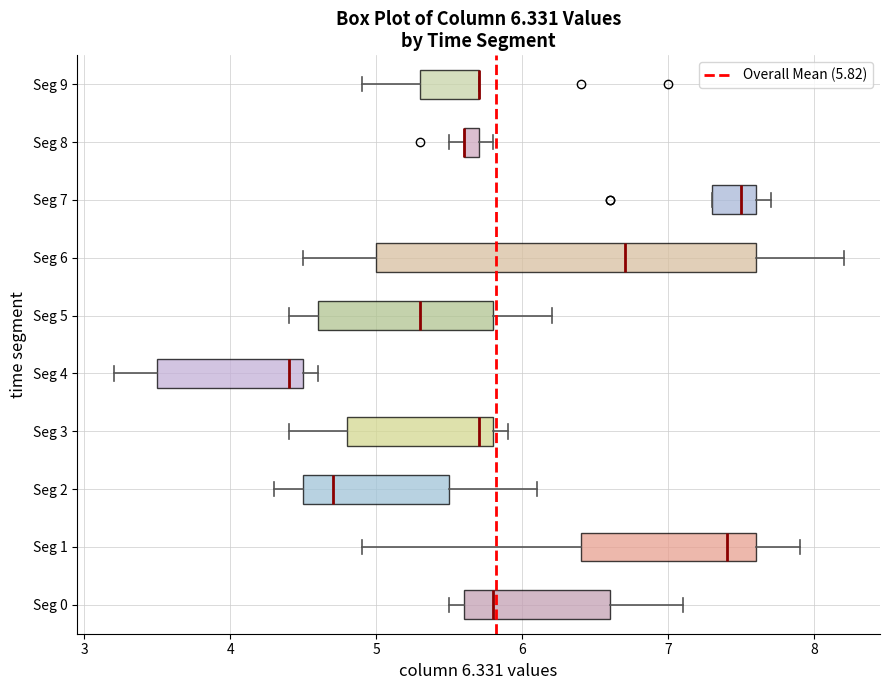

Which box is the widest, from its left edge to its right edge?

Seg 6